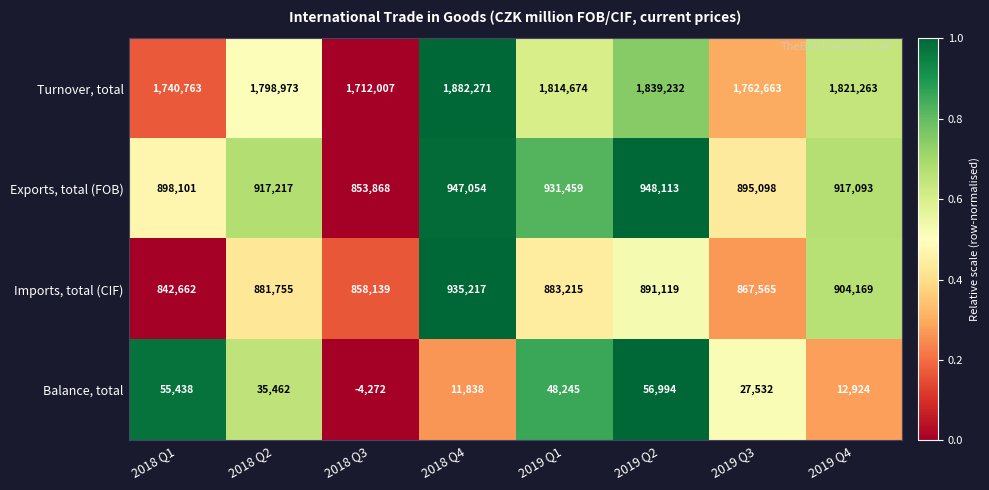

What is the sum of the Turnover, total values at 2019 Q4 and 2018 Q2?

3620236